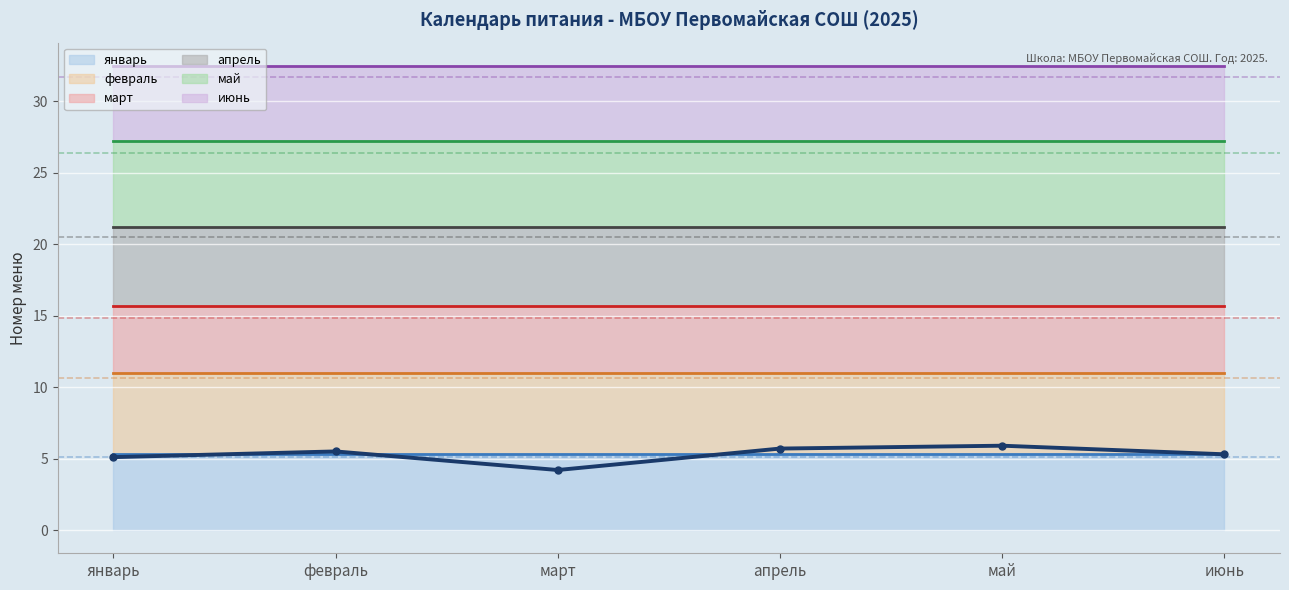

Approximately how many times larger is the value at март compared to май?

0.7